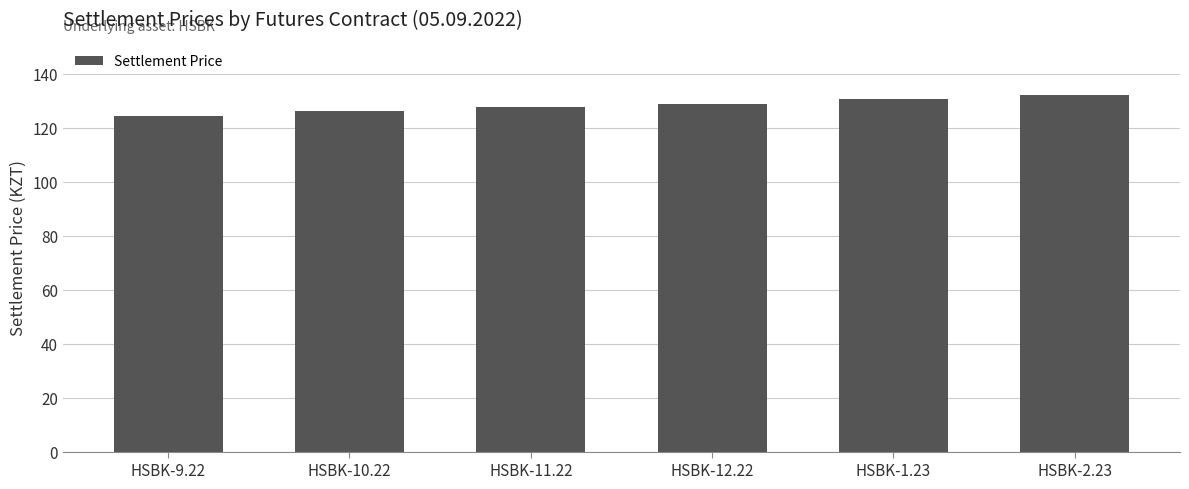

What is the ratio of the value at HSBK-9.22 to the value at HSBK-11.22?

1.0